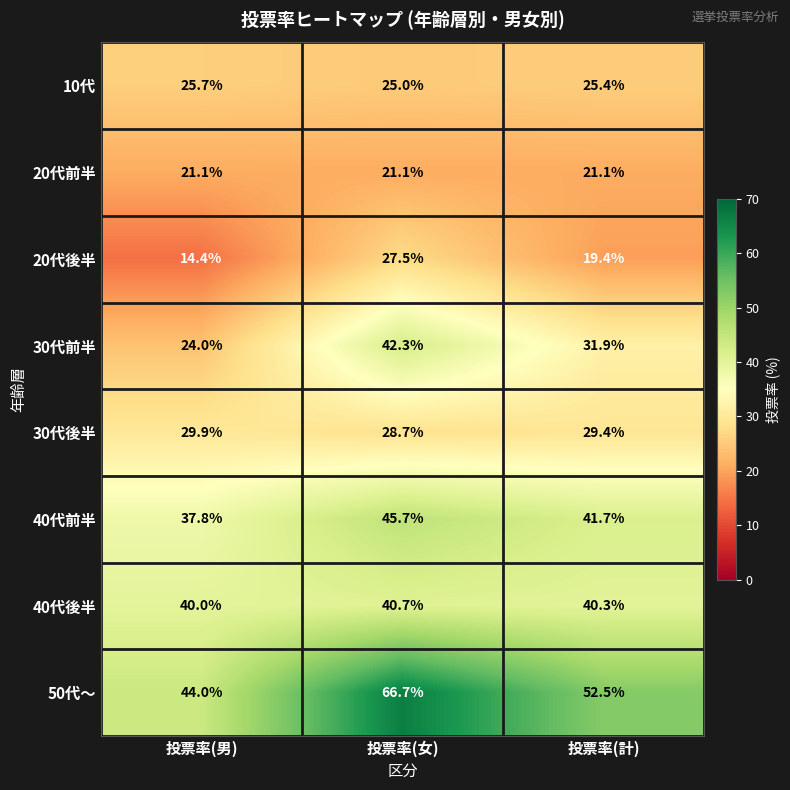

Count the 40代後半 values in the range 40 to 41.

3